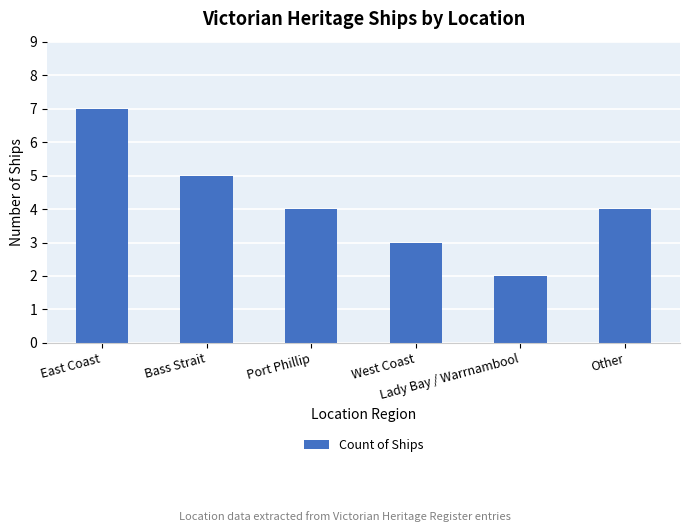

How many data points does each series have?

6